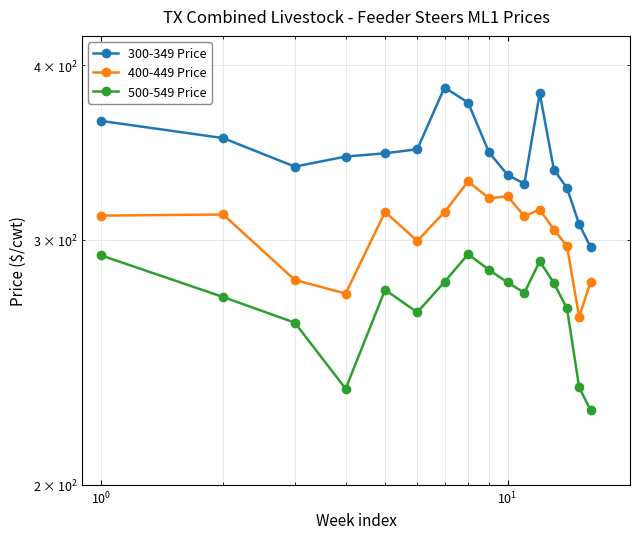

Reading right to left, extract all data points from this chart.

300-349 Price: 296.3	307.7	326.6	336.8	382.0	329.0	333.8	346.6	376.2	385.7	348.3	346.0	344.1	338.4	354.7	365.0
400-449 Price: 279.8	264.0	296.8	305.0	315.2	311.8	322.2	321.2	330.2	313.9	299.3	314.0	274.4	280.6	312.7	312.1
500-549 Price: 226.3	235.0	267.7	279.2	289.5	274.7	279.5	285.4	292.9	279.7	266.0	276.1	234.5	261.5	272.8	292.3